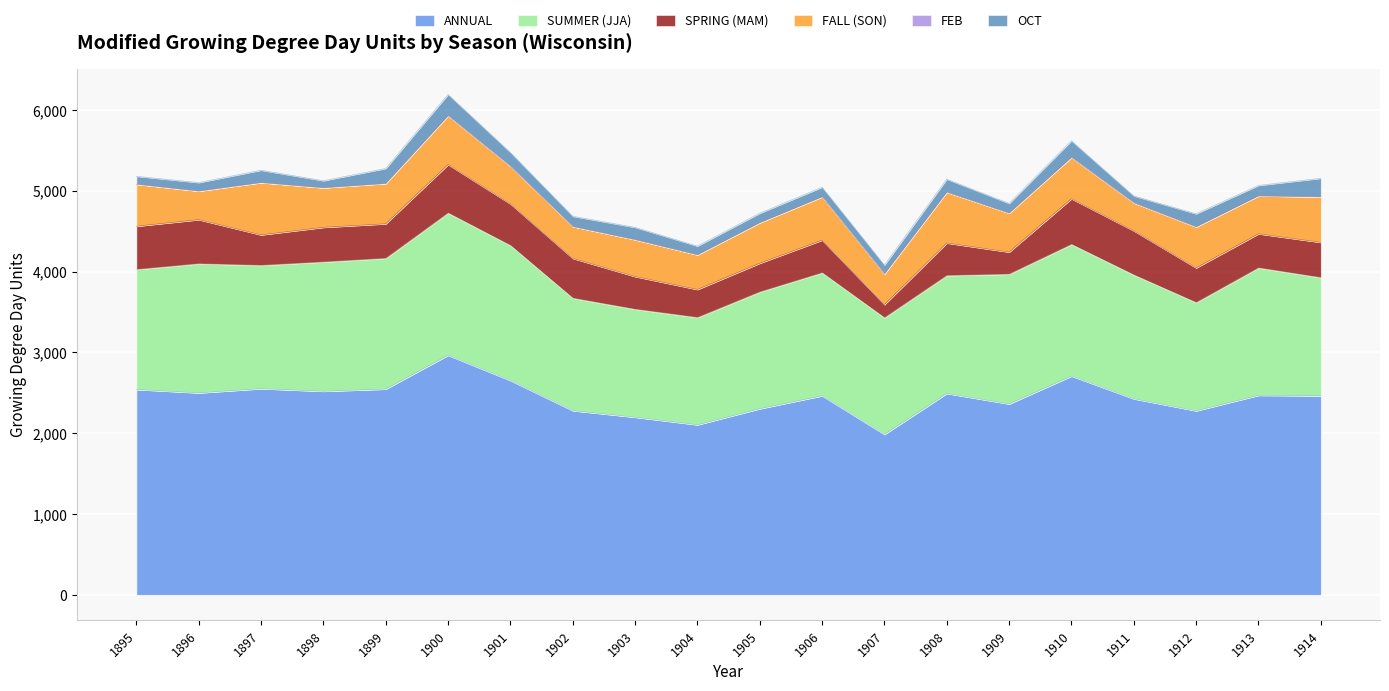

List the series in order of their peak value, lowest first.

FEB, OCT, SPRING (MAM), FALL (SON), SUMMER (JJA), ANNUAL